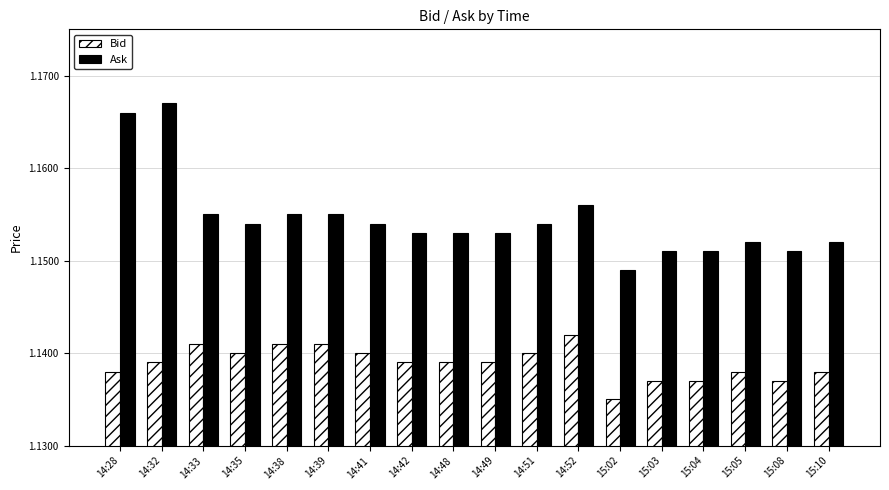

Which series changed the most between 14:28 and 14:48?

Ask